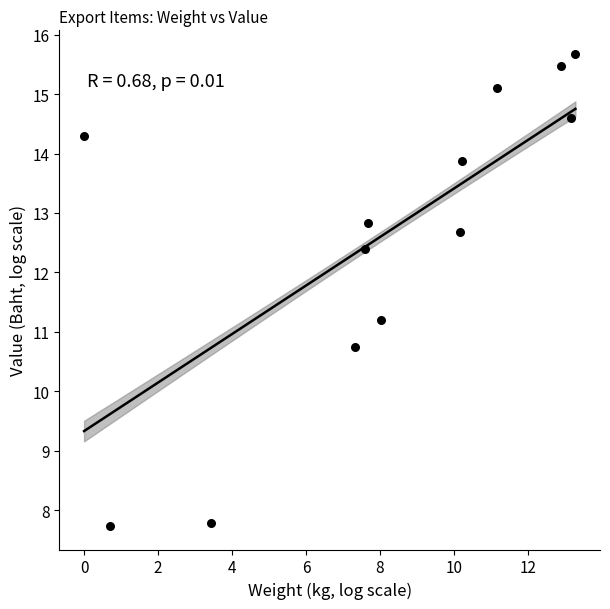

What is the range of X values (max minus min)?

13.3